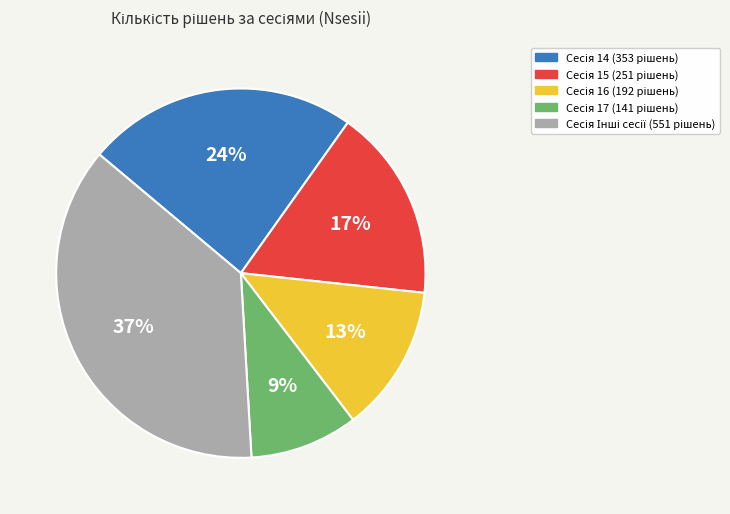

To the nearest percent, what is the difference between the largest and smallest slice percentages?

28%